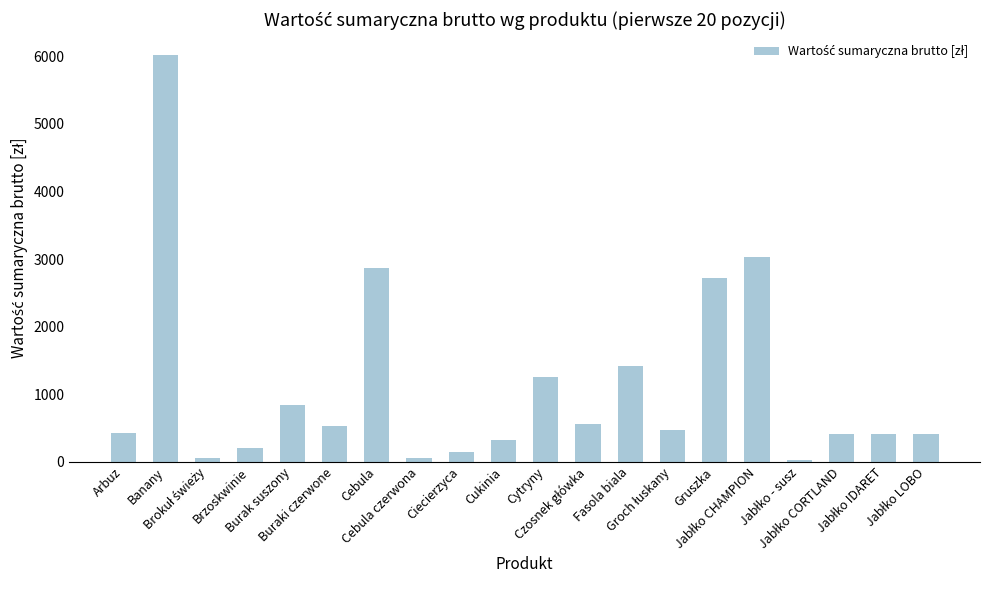

What is the label of the 5th bar from the left?

Burak suszony